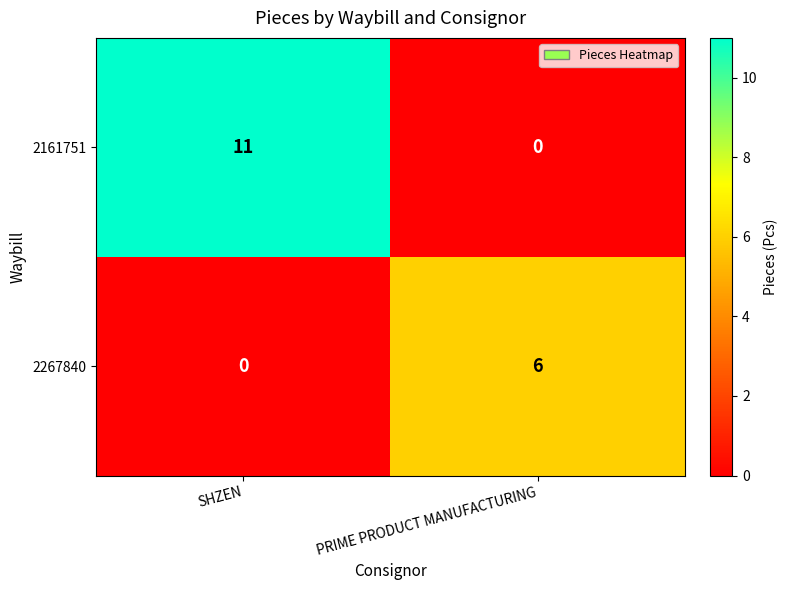

Which series changed the most between SHZEN and PRIME PRODUCT MANUFACTURING?

2161751